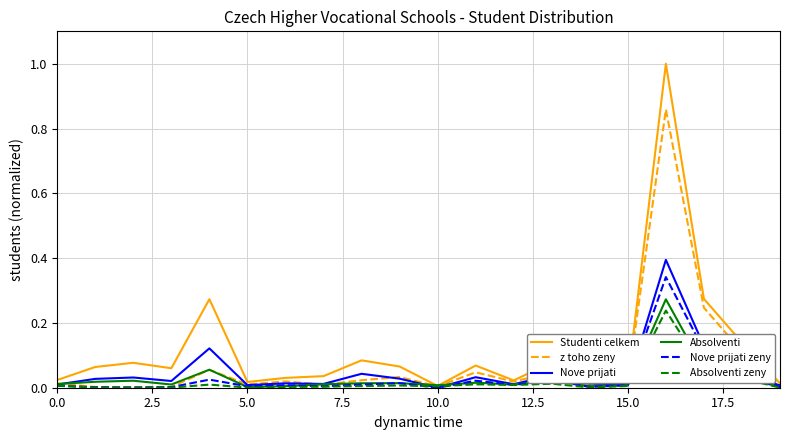

Which series has the largest range (max minus min)?

Studenti celkem